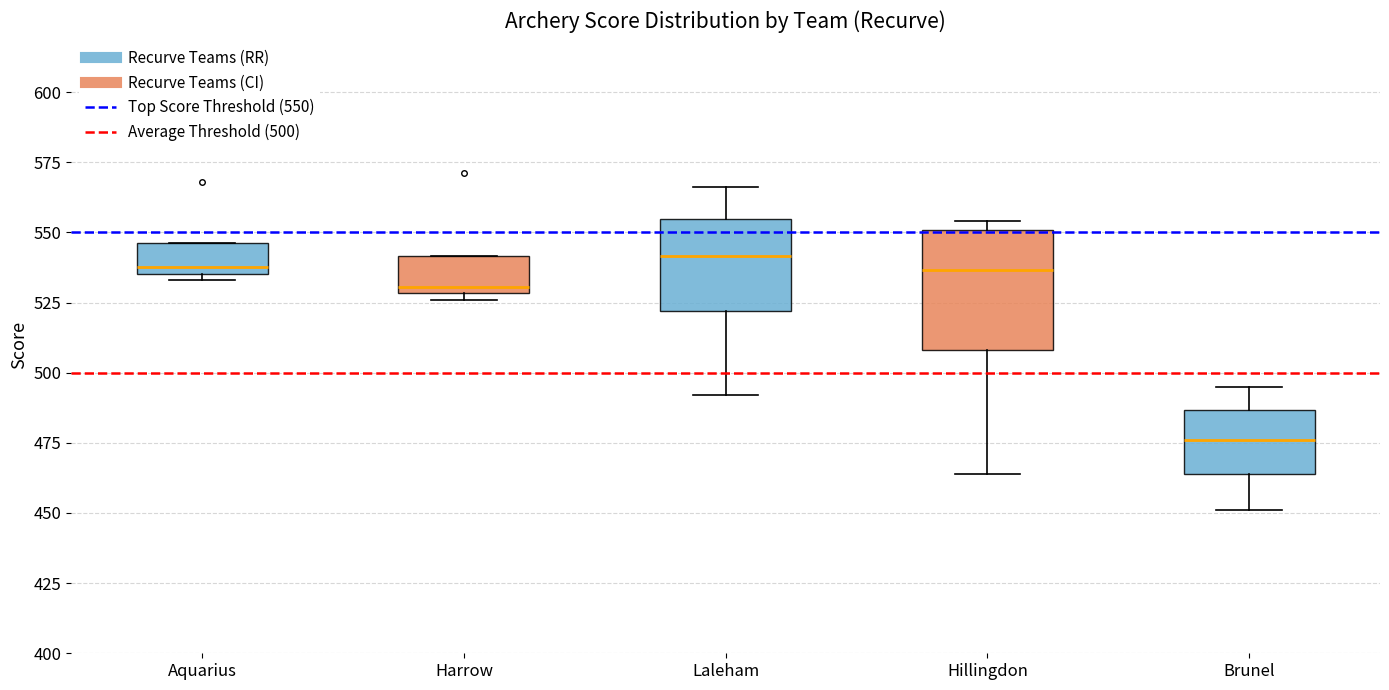

Reading left to right, transcribe this box plot: for each box, give where its median line is, the range the box spans, and where its two whiskers end, as read against the y-axis. The values are not printed on the chart, so give them approximately, as read against the axis.

Aquarius: median 540, box 535 to 545, whiskers 535 (just below the box's lower edge) to 545
Harrow: median 530 (just above the box's lower edge), box 530 to 540, whiskers 525 to 540
Laleham: median 540, box 520 to 555, whiskers 490 to 565
Hillingdon: median 535, box 510 to 550, whiskers 465 to 555
Brunel: median 475, box 465 to 485, whiskers 450 to 495